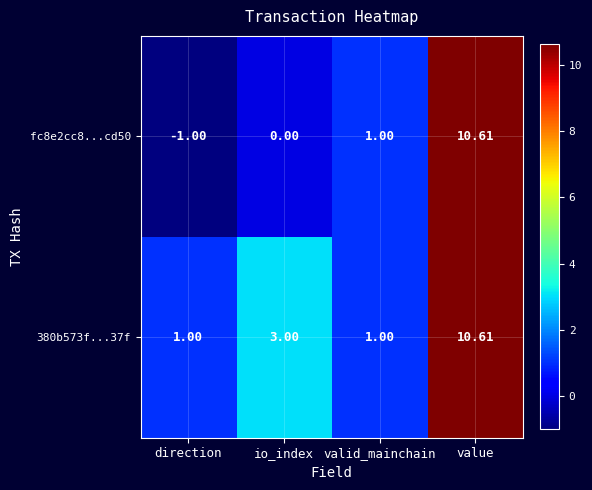

Where is fc8e2cc8...cd50 nearest to the value 4?

valid_mainchain